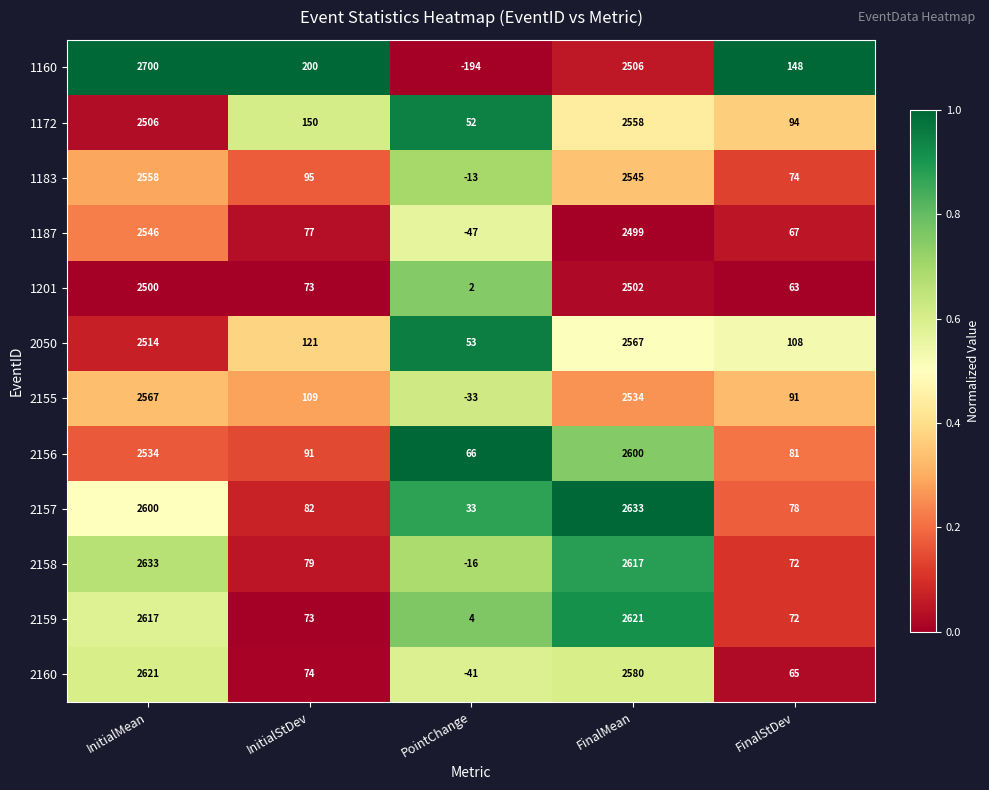

Rank the series at FinalMean from lowest to highest value.

1187, 1201, 1160, 2155, 1183, 1172, 2050, 2160, 2156, 2158, 2159, 2157